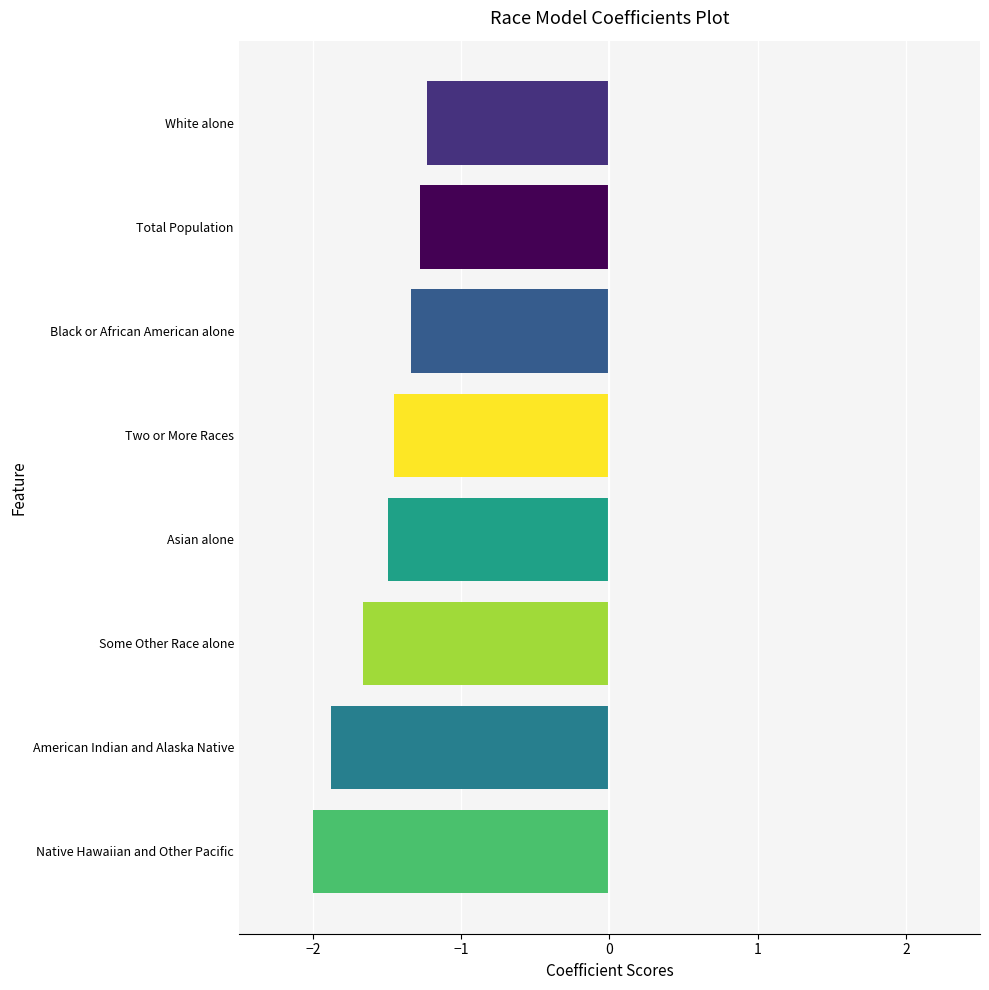

Read the value at Two or More Races.

-1.5